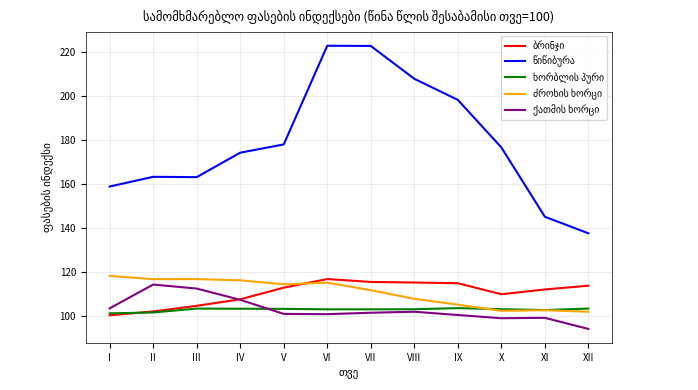

What is the maximum value shown in the chart?

222.8